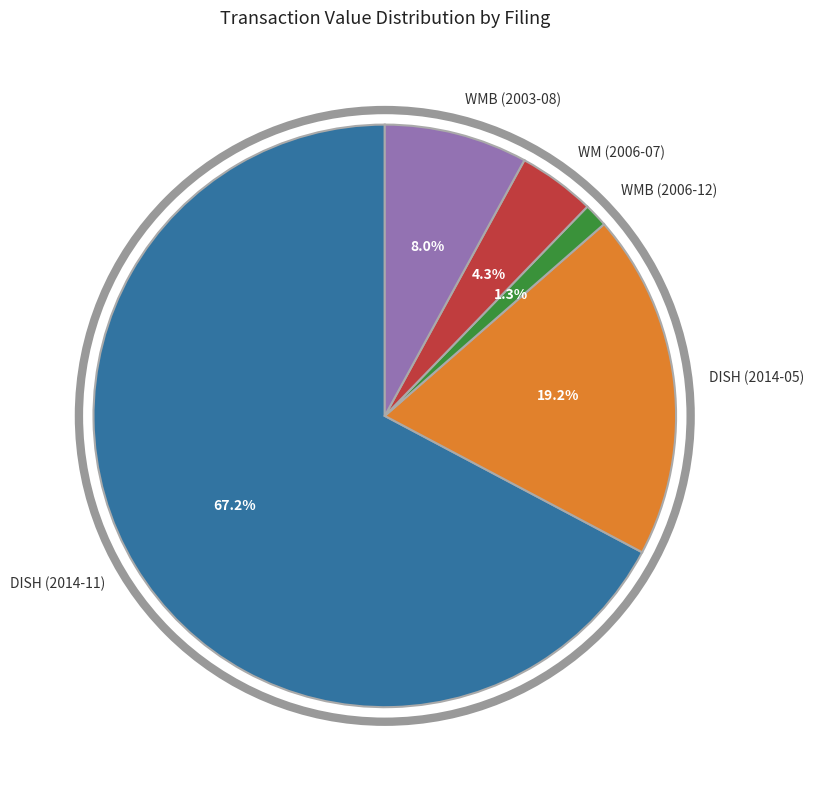

Rank the categories by value from highest to lowest.

DISH (2014-11), DISH (2014-05), WMB (2003-08), WM (2006-07), WMB (2006-12)